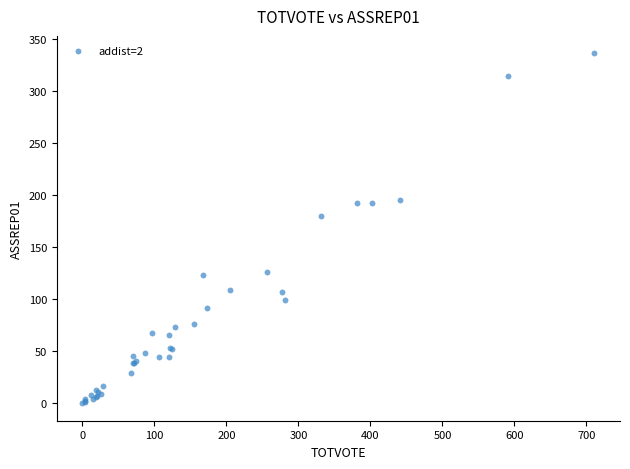

What Y value in the scatter plot is closest to 168?

180